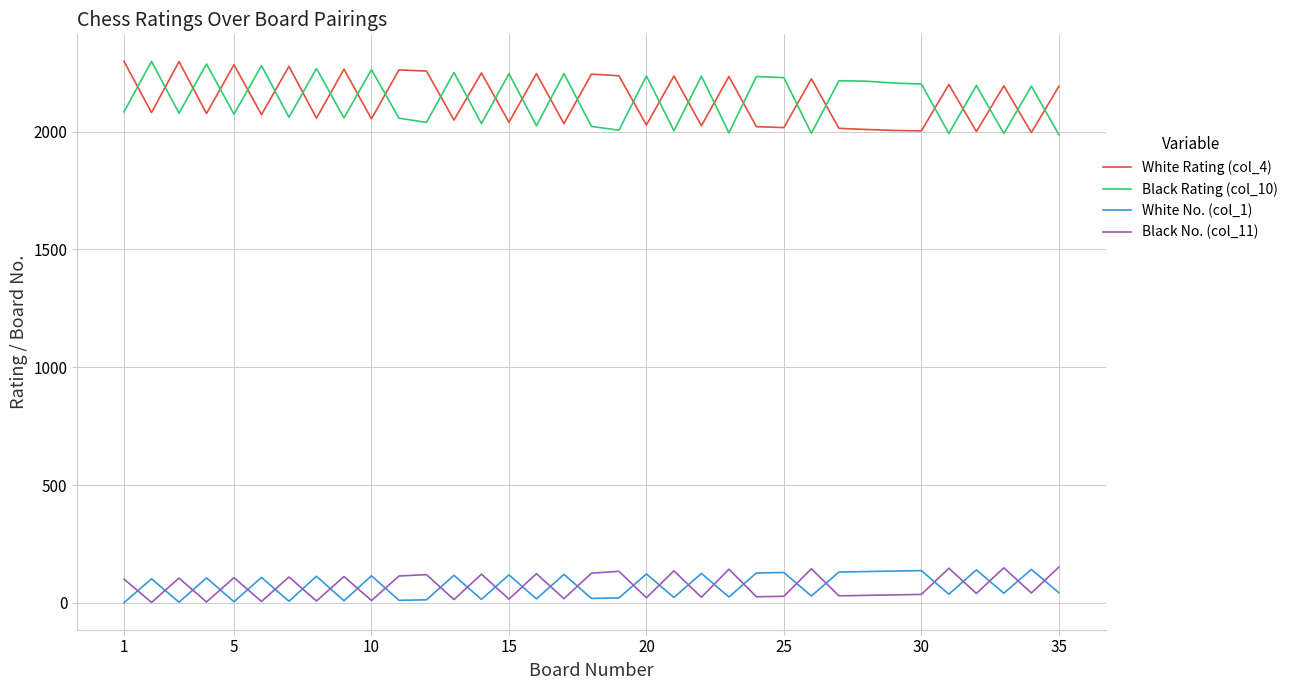

True or false: White No. (col_1) and White Rating (col_4) intersect in this chart.

False